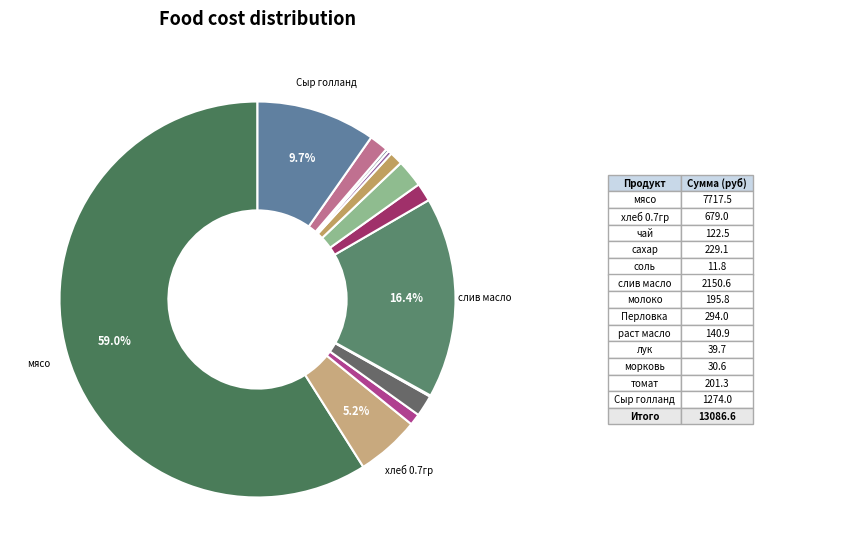

Rank the categories by value from highest to lowest.

мясо, слив масло, Сыр голланд, хлеб 0.7гр, Перловка, сахар, томат, молоко, раст масло, чай, лук, морковь, соль